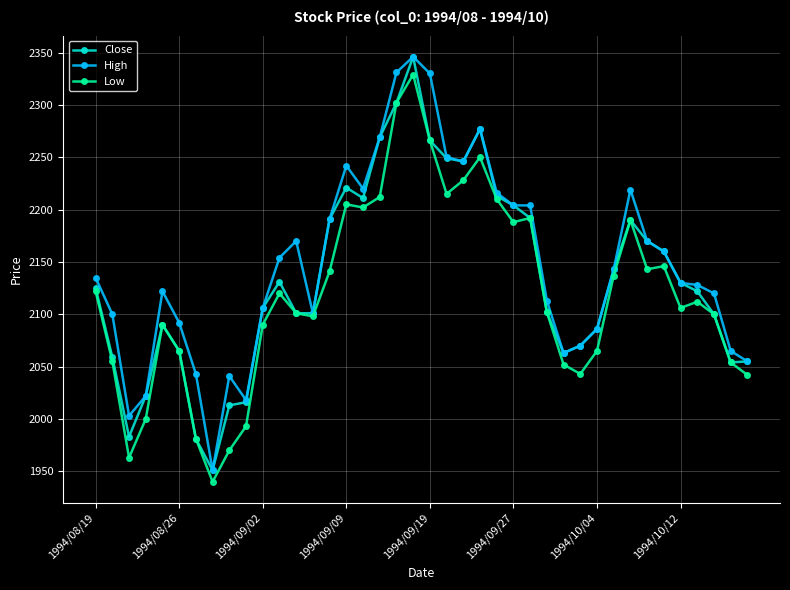

What is the value of the High point at the 6th from the left?

2092